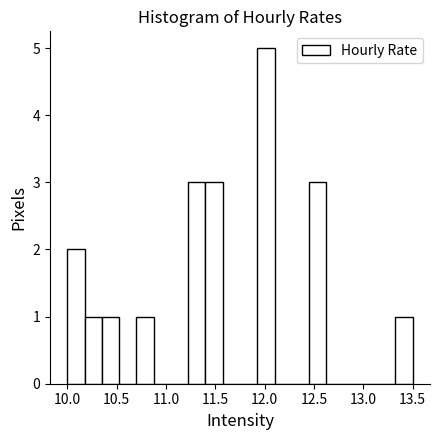

Around what value on the x-axis is the tallest bar? Give the approximate position of its centre, as read against the axis.

12.00